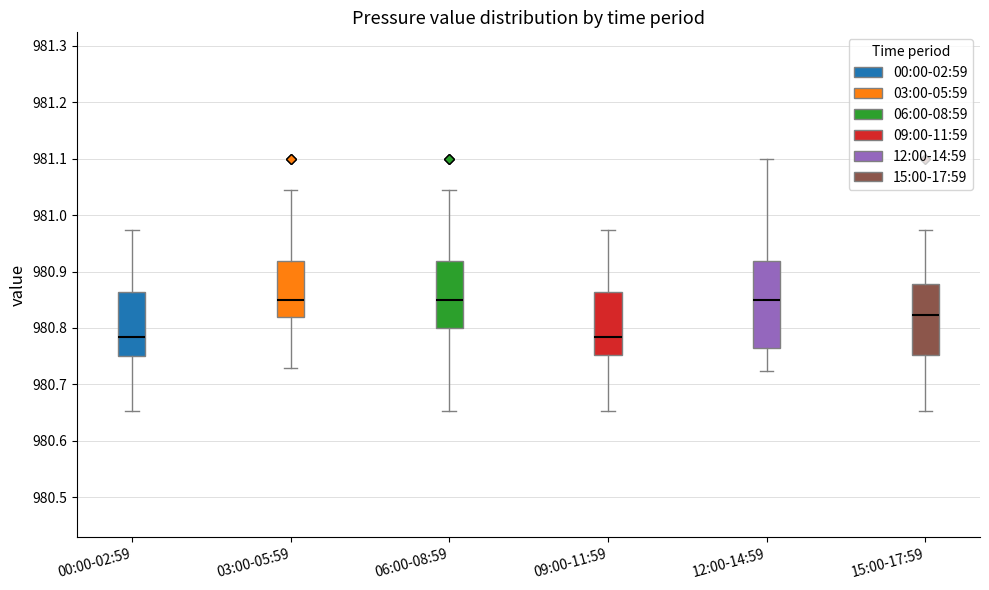

Reading left to right, transcribe this box plot: for each box, give where its median line is, the range the box spans, and where its two whiskers end, as read against the y-axis. The values are not printed on the chart, so give them approximately, as read against the axis.

00:00-02:59: median 980.78, box 980.75 to 980.86, whiskers 980.65 to 980.97
03:00-05:59: median 980.85, box 980.82 to 980.92, whiskers 980.73 to 981.04
06:00-08:59: median 980.85, box 980.80 to 980.92, whiskers 980.65 to 981.04
09:00-11:59: median 980.78, box 980.75 to 980.86, whiskers 980.65 to 980.97
12:00-14:59: median 980.85, box 980.77 to 980.92, whiskers 980.72 to 981.10
15:00-17:59: median 980.82, box 980.75 to 980.88, whiskers 980.65 to 980.97